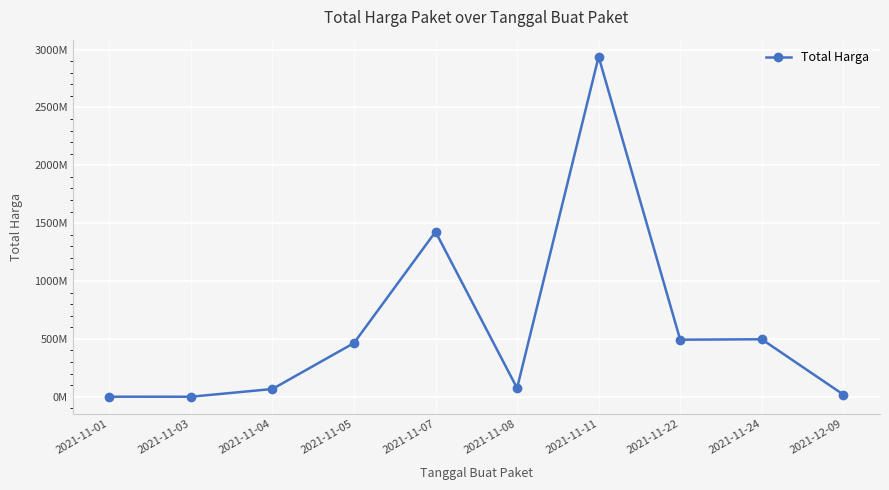

Which has a higher value, 2021-11-11 or 2021-11-05?

2021-11-11